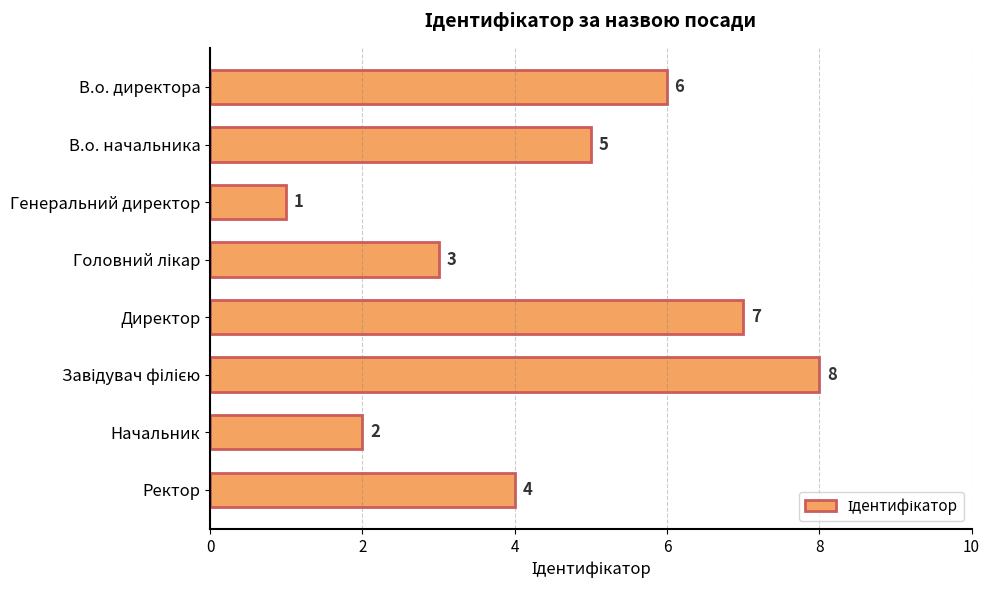

What is the change in value from Генеральний директор to Директор?

+6